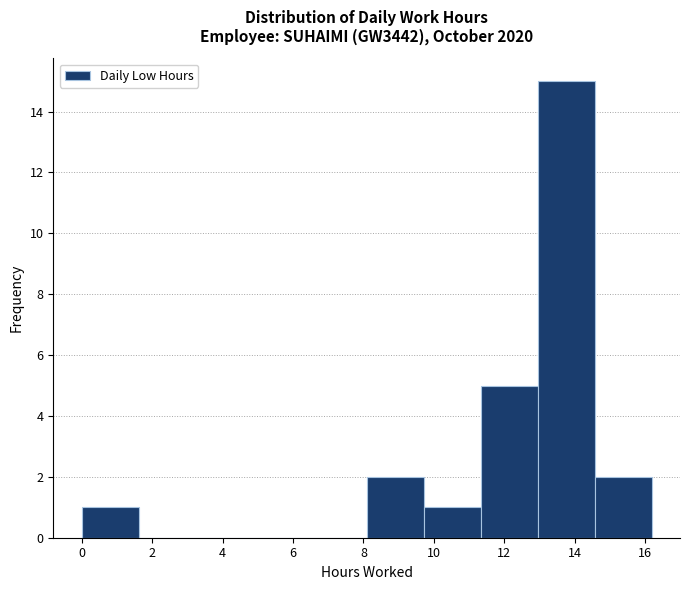

Reading left to right, list every bar in this chart as the range it spans on the x-axis followed by its height. Neither the bar edges nor the heights are printed on the chart, so give them approximately, as read against the axes.

0.0 to 1.6: 1
1.6 to 3.2: 0
3.2 to 4.8: 0
4.8 to 6.4: 0
6.4 to 8.0: 0
8.0 to 9.8: 2
9.8 to 11.4: 1
11.4 to 13.0: 5
13.0 to 14.6: 15
14.6 to 16.2: 2